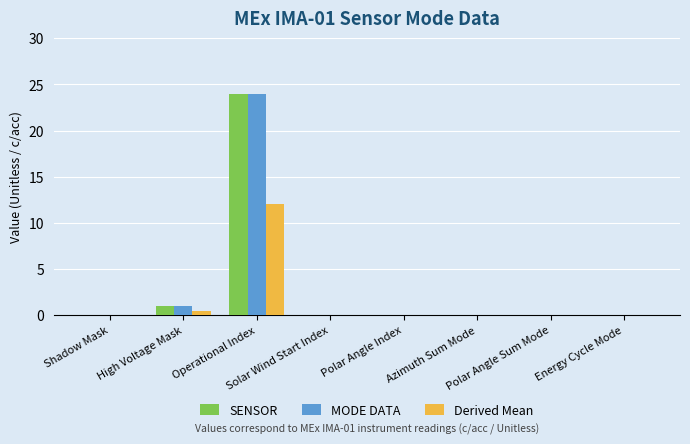

How many data points does each series have?

8